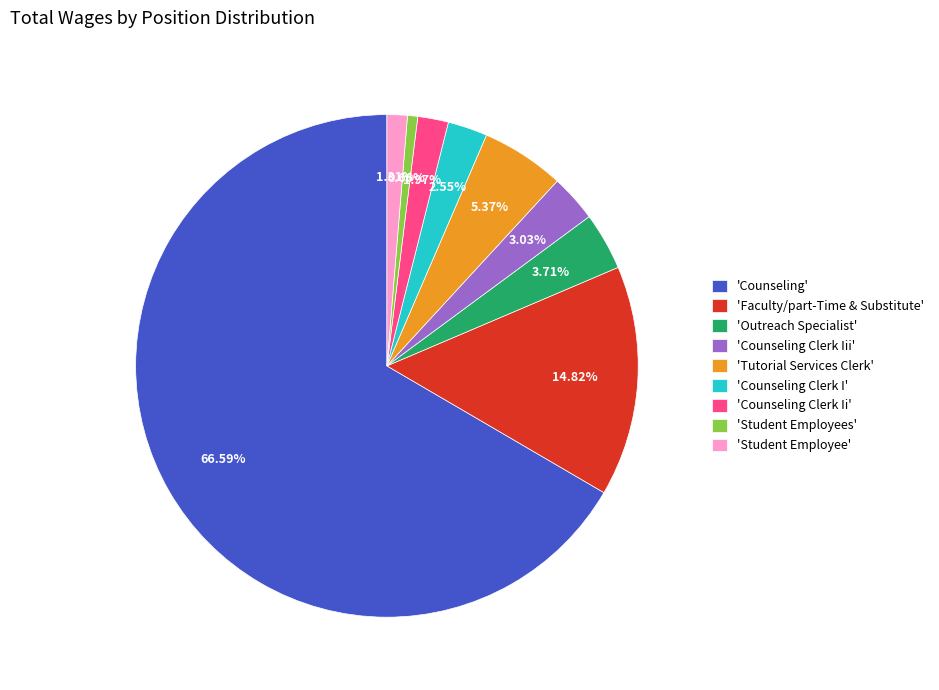

Approximately how many times larger is the value at 'Student Employee' compared to 'Counseling Clerk Iii'?

0.4